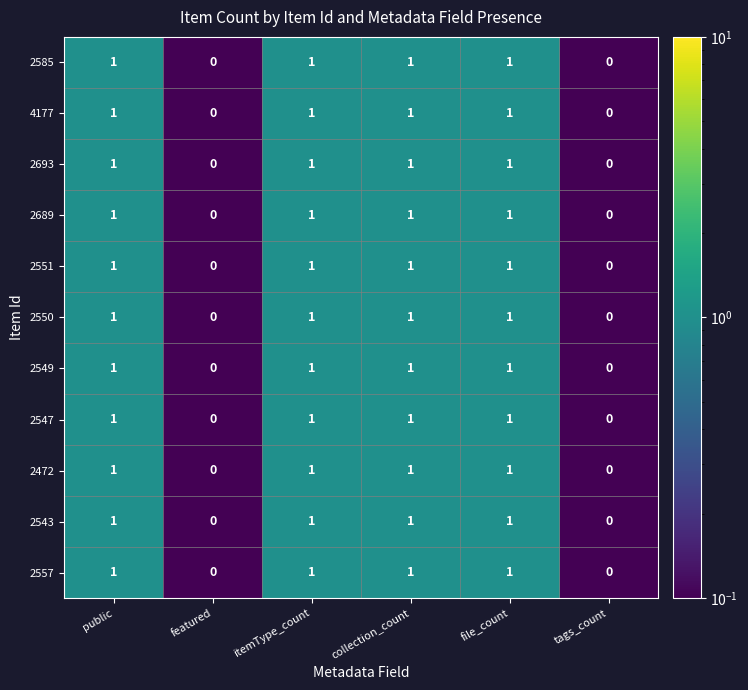

What is the sum of all 2689 values?

4